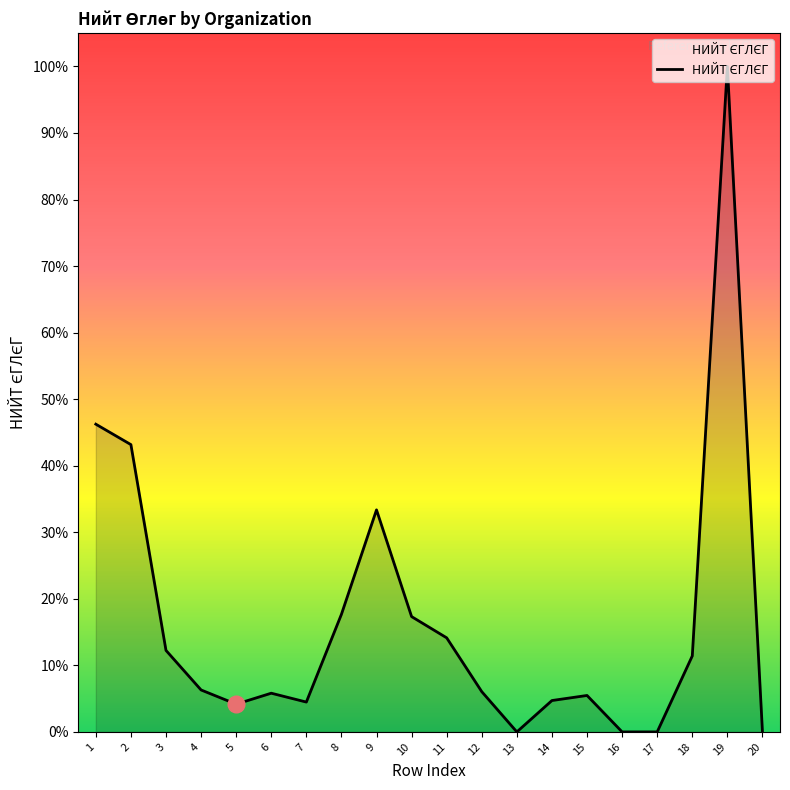

Does the chart have visible grid lines?

No